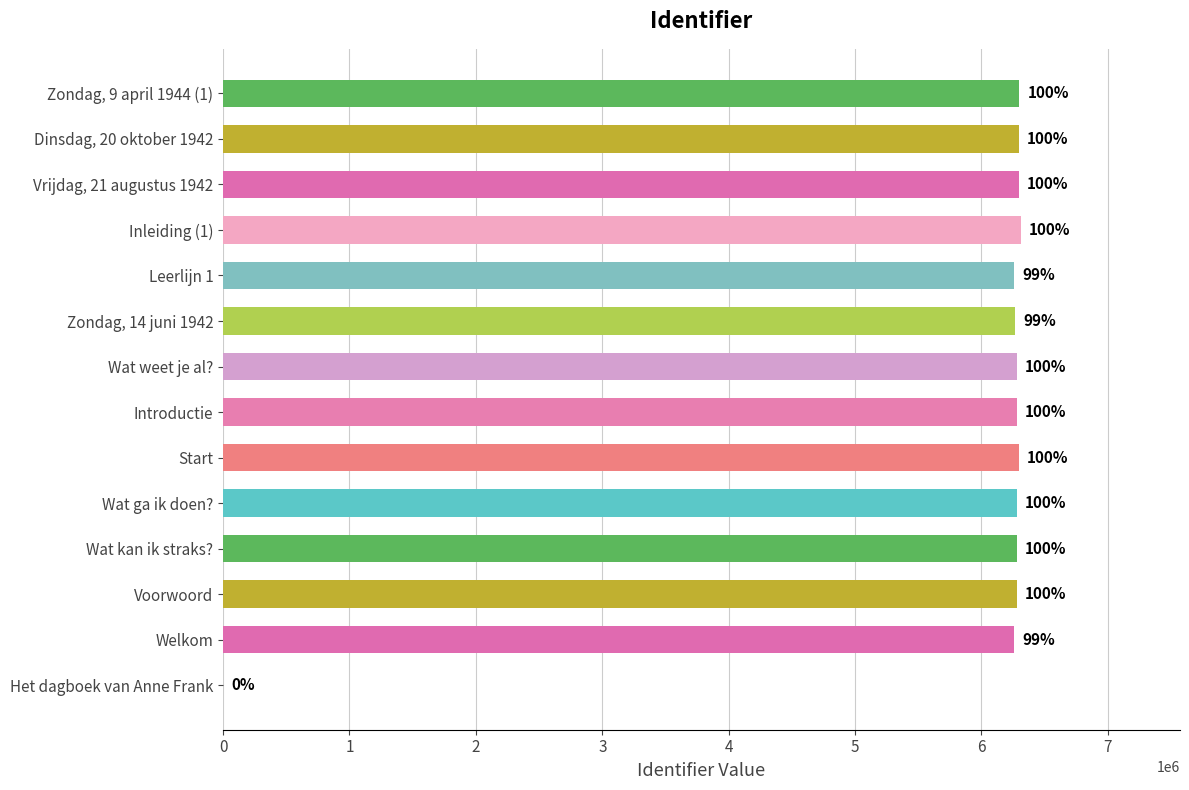

What is the average value?

5833544